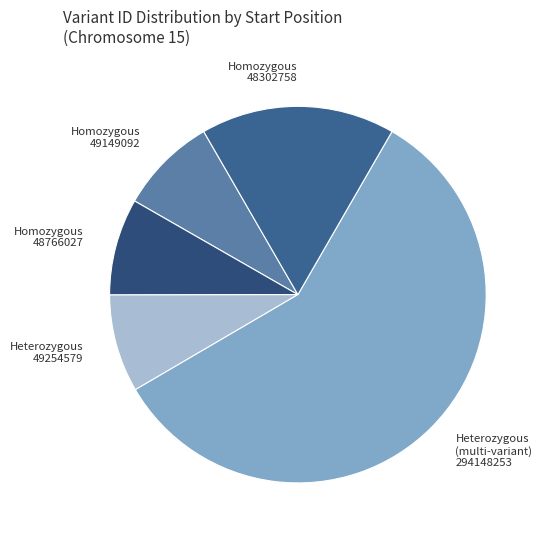

Combined, do Homozygous 48766027 and Heterozygous (multi-variant) 294148253 account for over 50%?

Yes